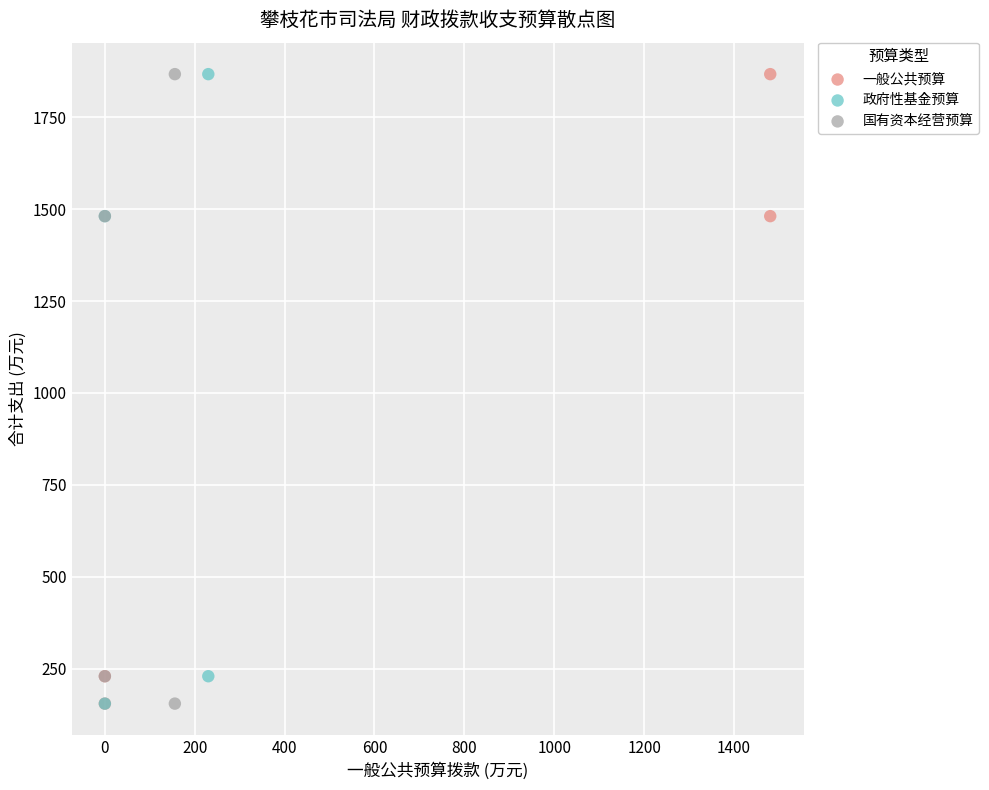

What are all the series names shown in the legend?

一般公共预算, 政府性基金预算, 国有资本经营预算